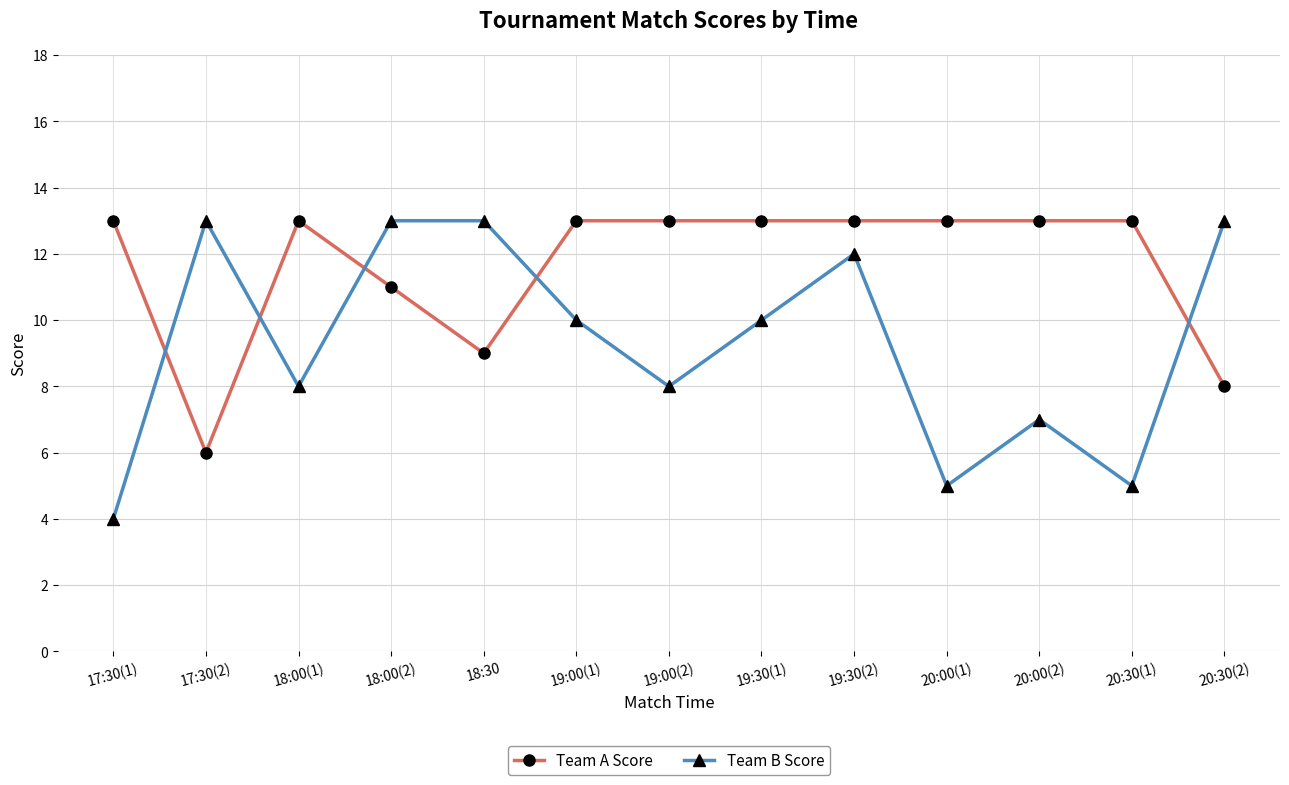

Count the number of categories in the chart.

13